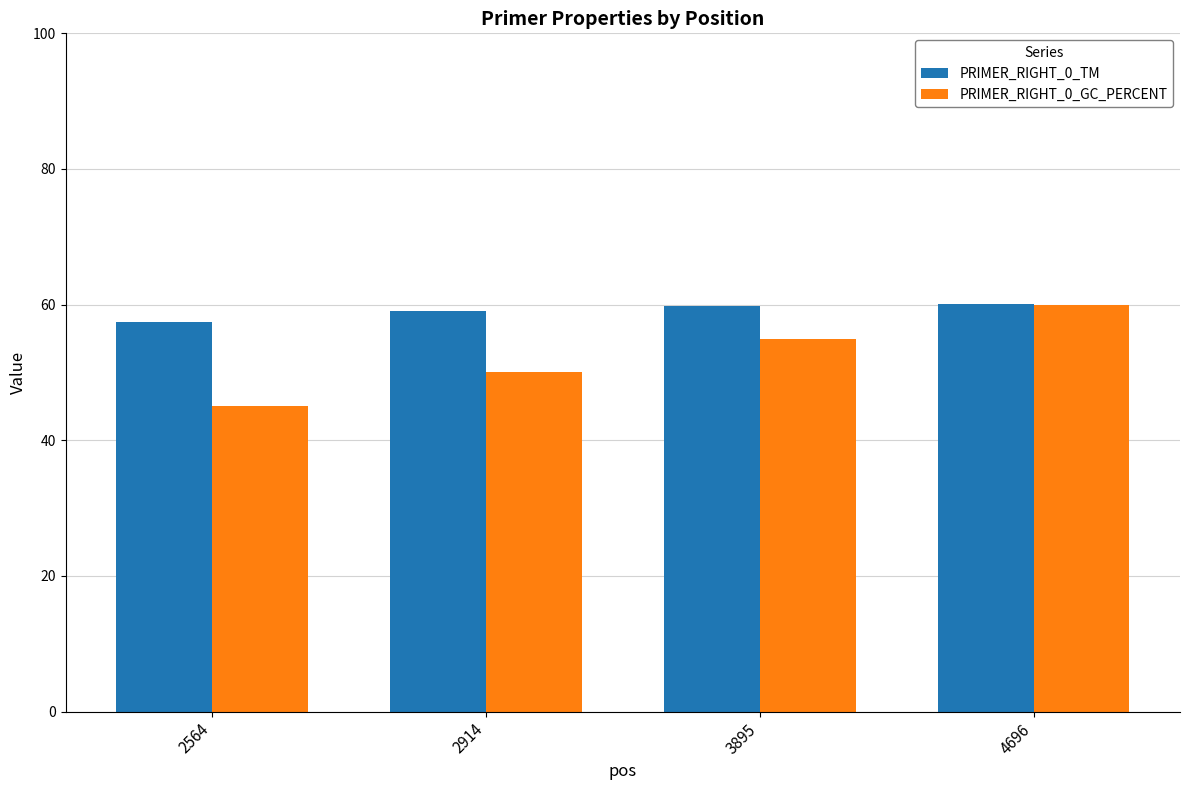

What is the average value of the PRIMER_RIGHT_0_GC_PERCENT series?

52.5